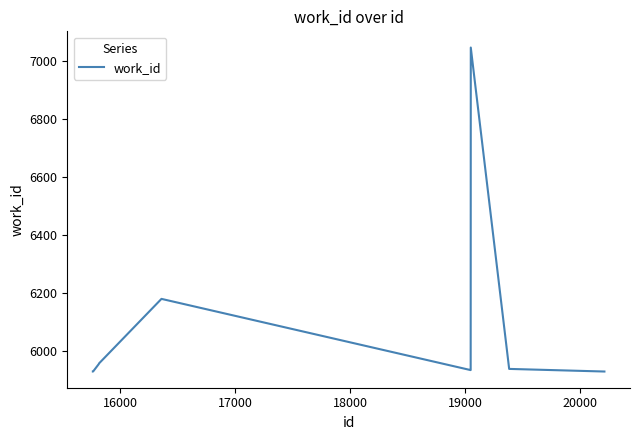

What is the smallest value displayed?

5931